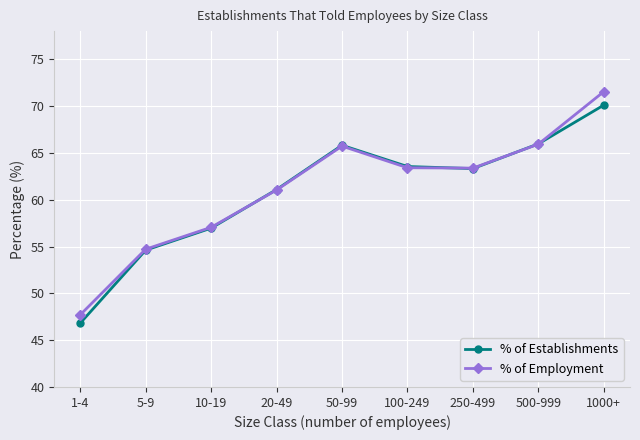

Is it true that % of Employment equals 19.3 at 1-4?

False